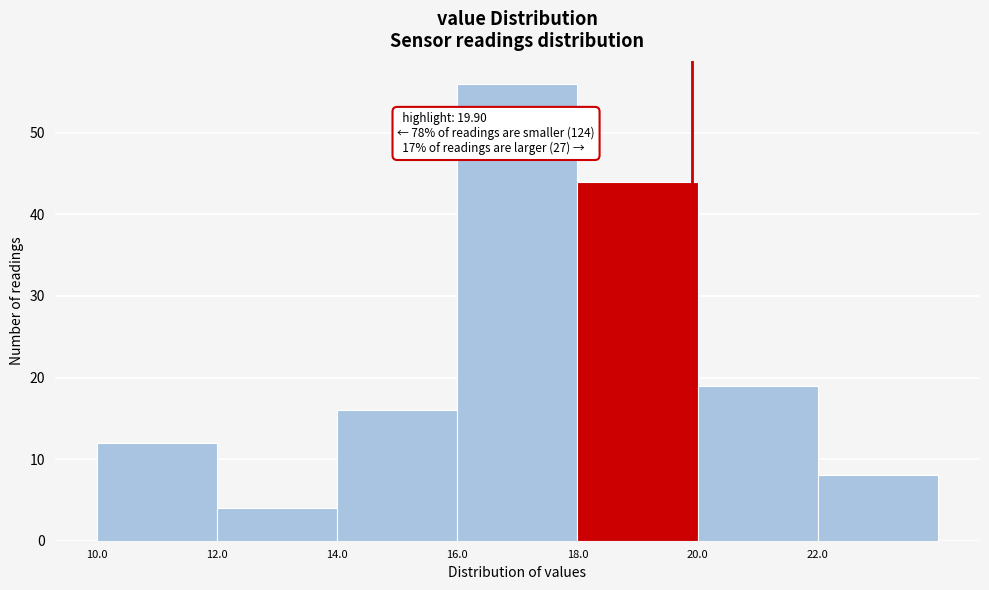

Over which range of the x-axis is the bar tallest?

16 to 18